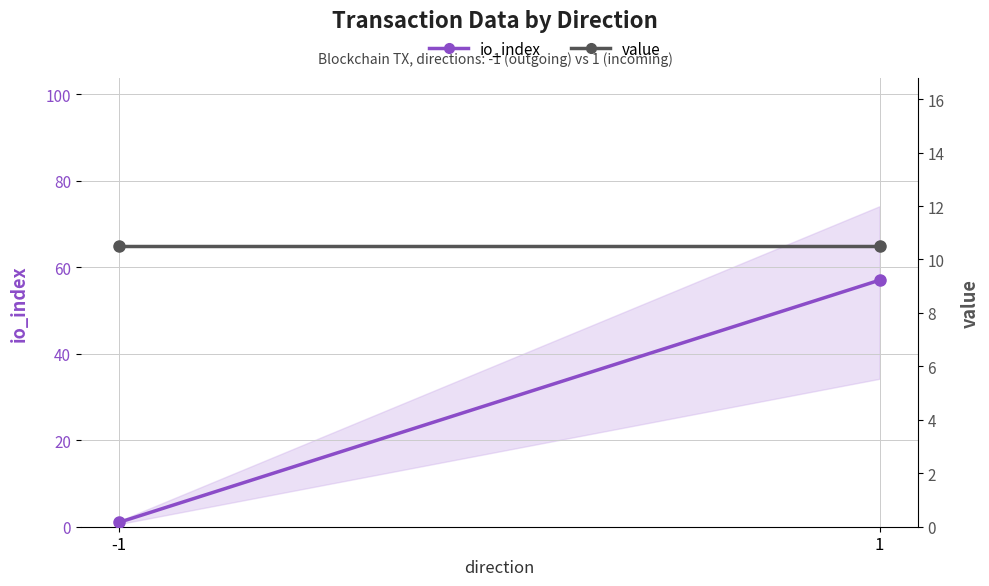

Reading left to right, extract all data points from this chart.

io_index (primary): -1=1.0	1=57.0
value: -1=10.5	1=10.5